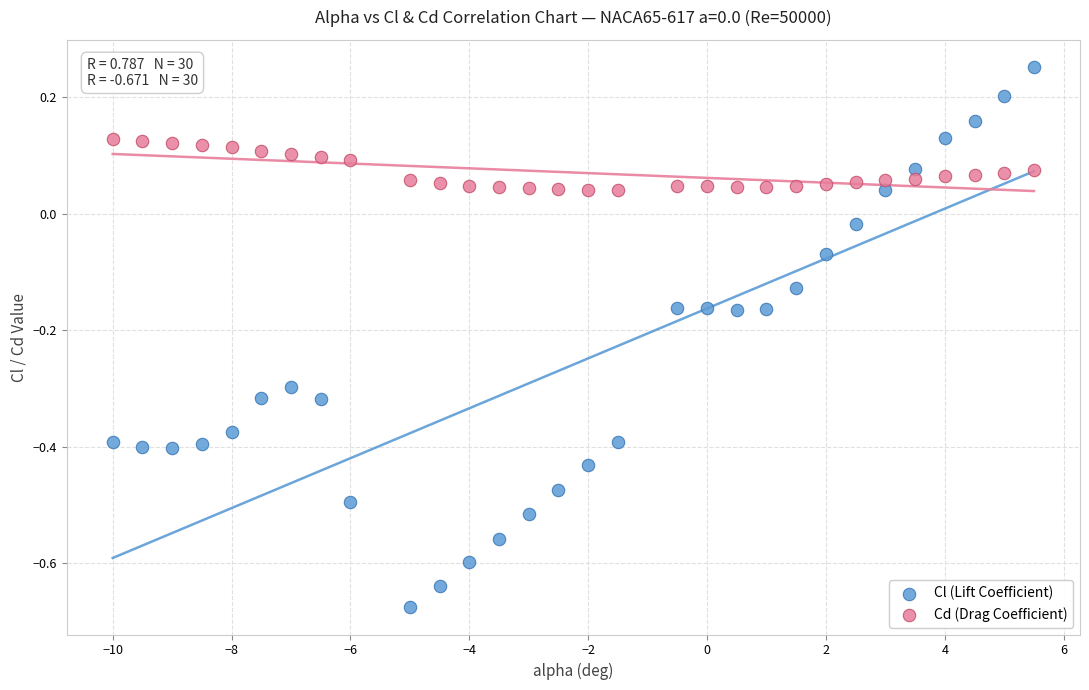

Which series has the largest Y range (max minus min)?

Cl (Lift Coefficient)